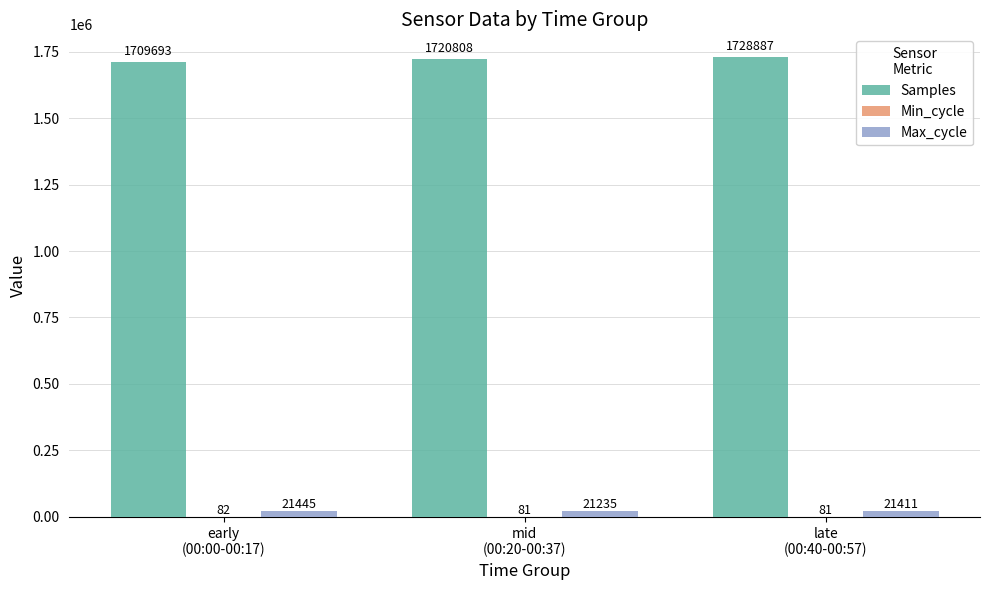

What is the maximum value shown in the chart?

1728887